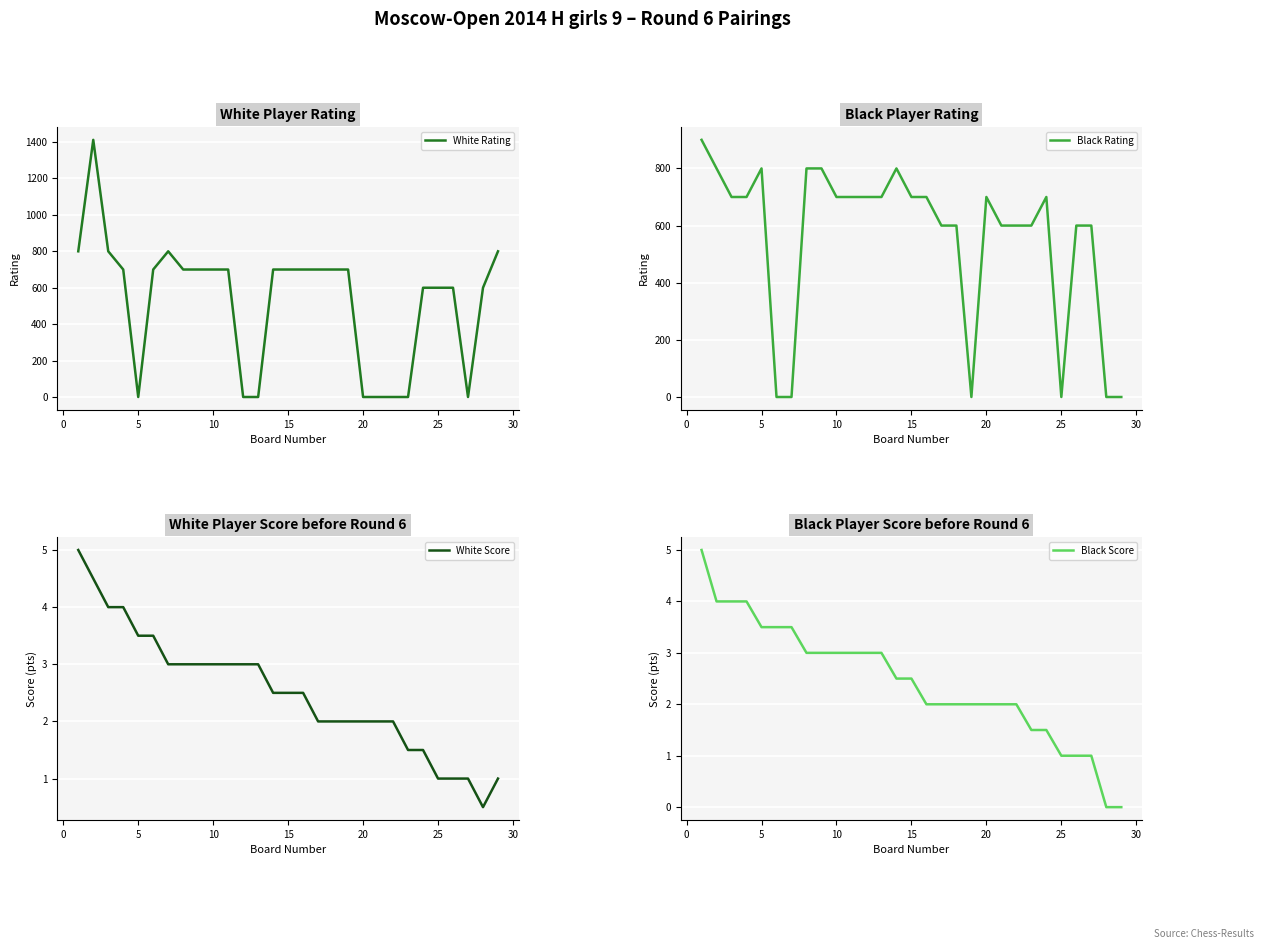

How many intersections are there between Black Rating and White Rating?

6